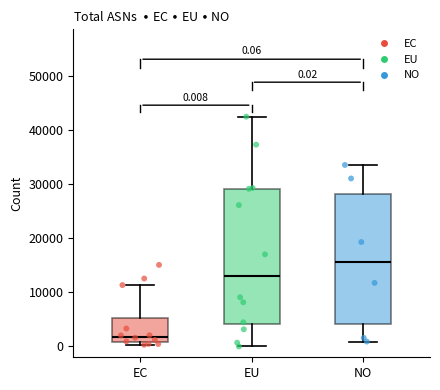

Which box has the highest median line?

NO